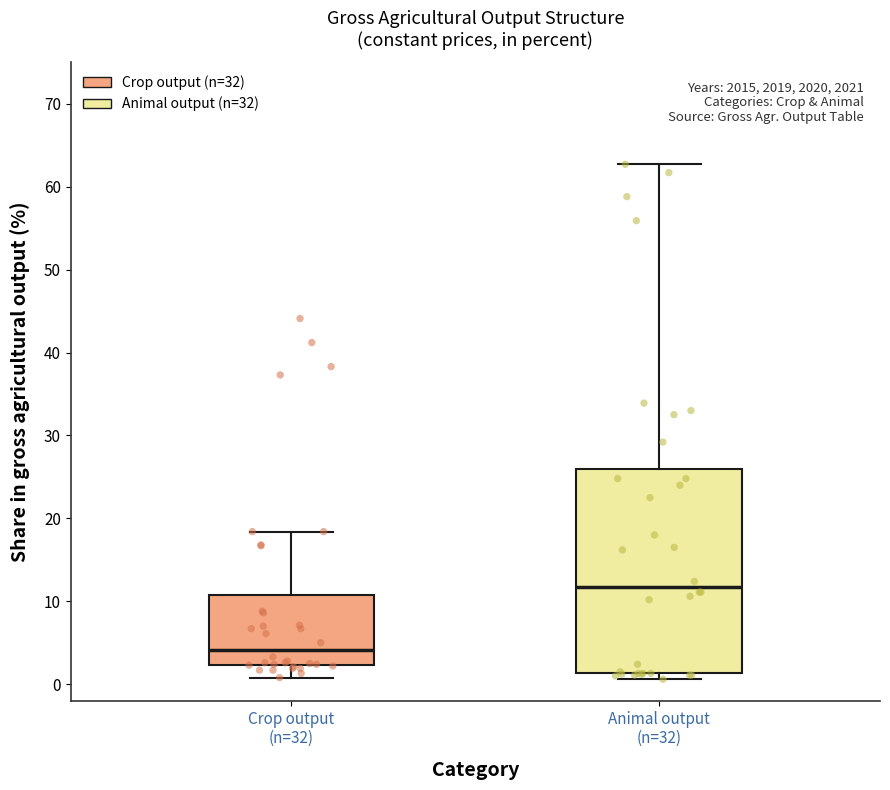

Which box's median line is the highest?

Animal output (n=32)